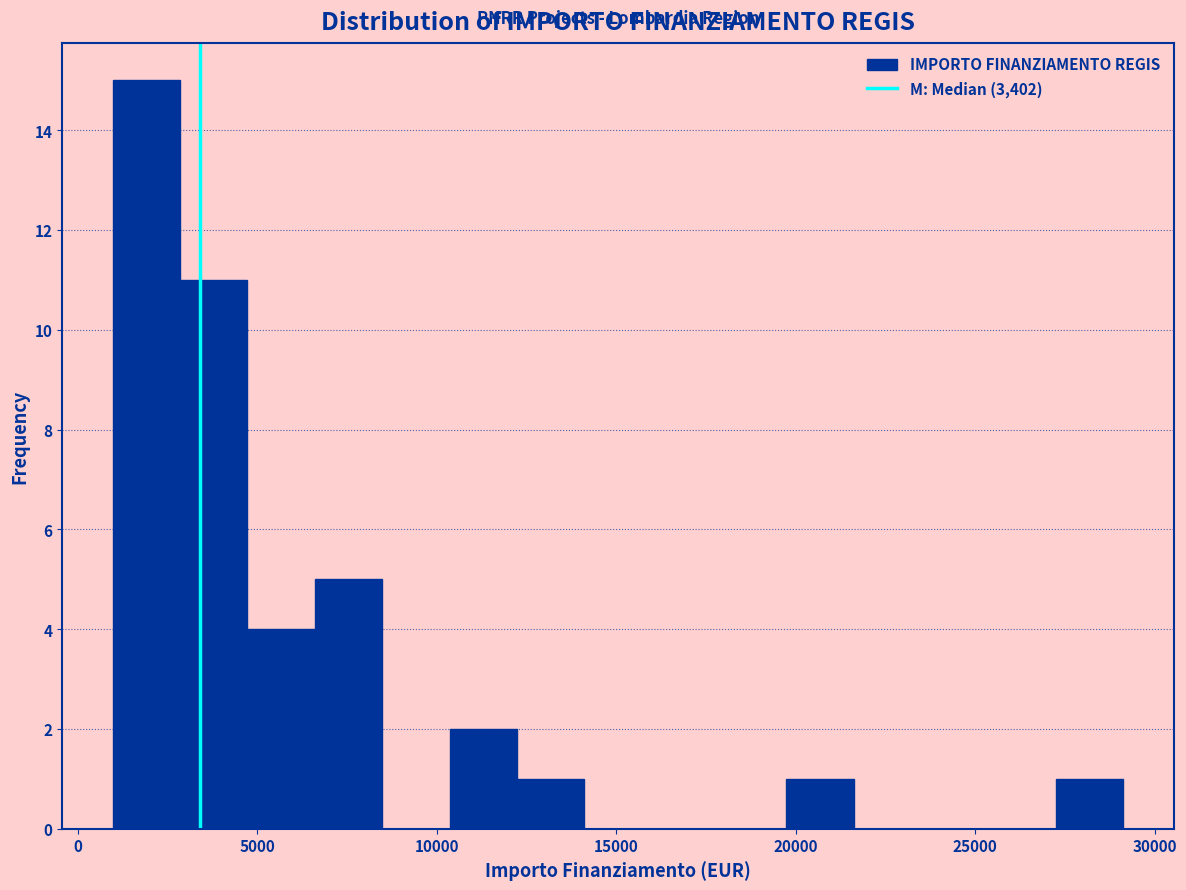

Around what value on the x-axis is the tallest bar? Give the approximate position of its centre, as read against the axis.

2000